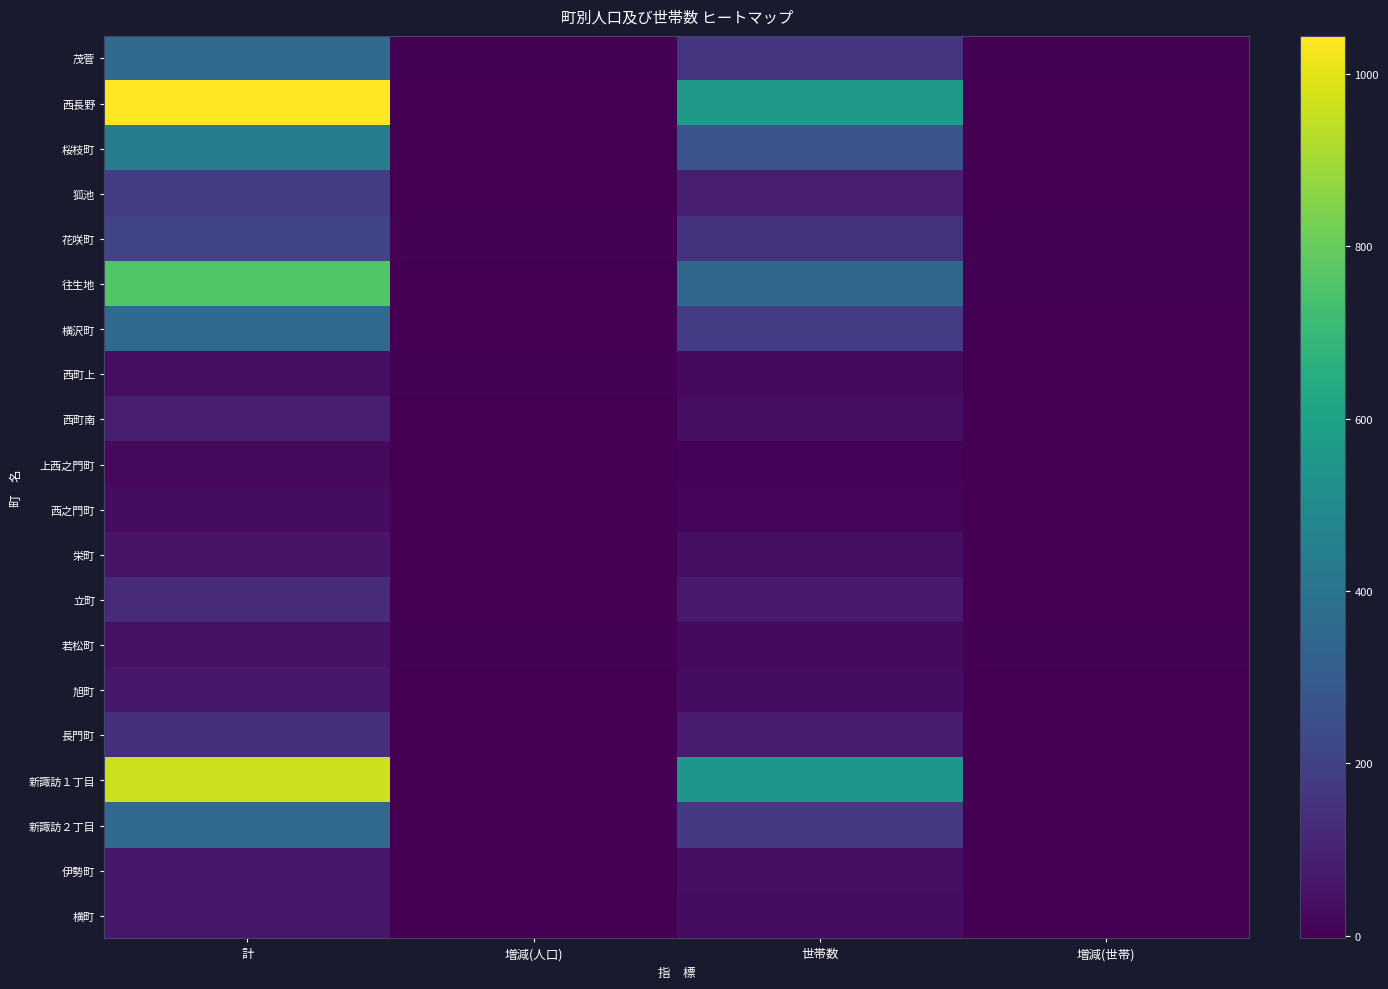

What is the total value across all series at 計?

5394